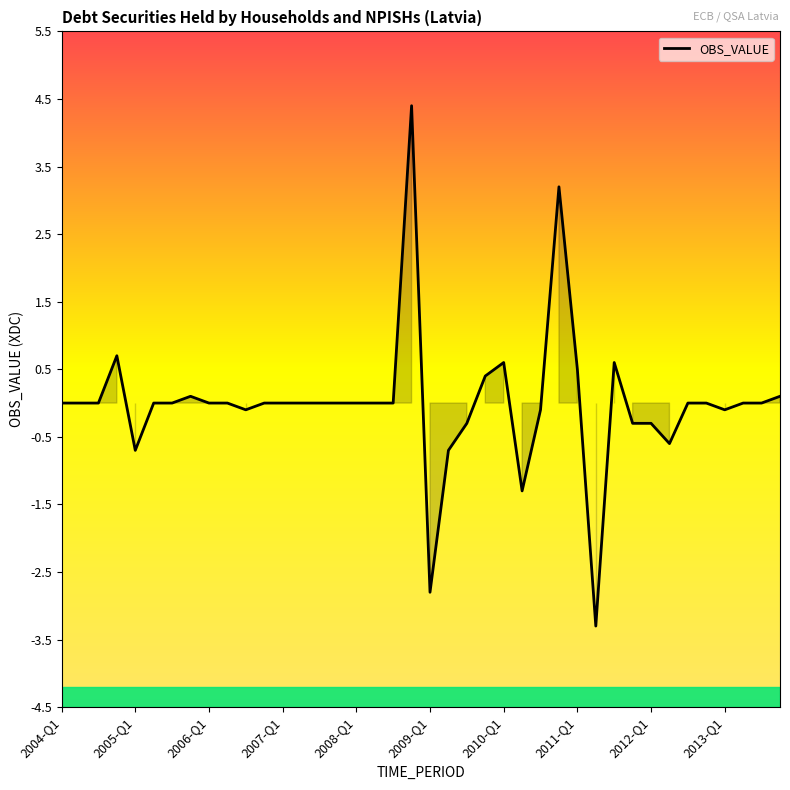

What is the greatest value displayed?

4.4